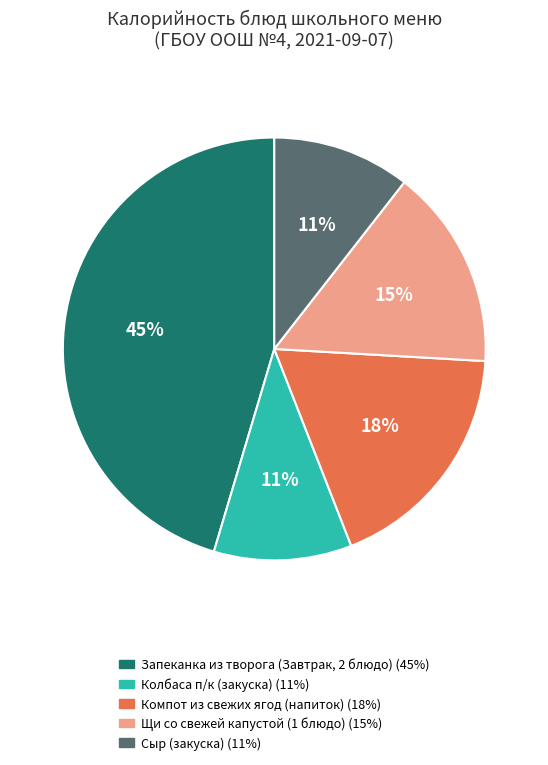

True or false: Компот из свежих ягод (напиток) accounts for 3% of the total.

False